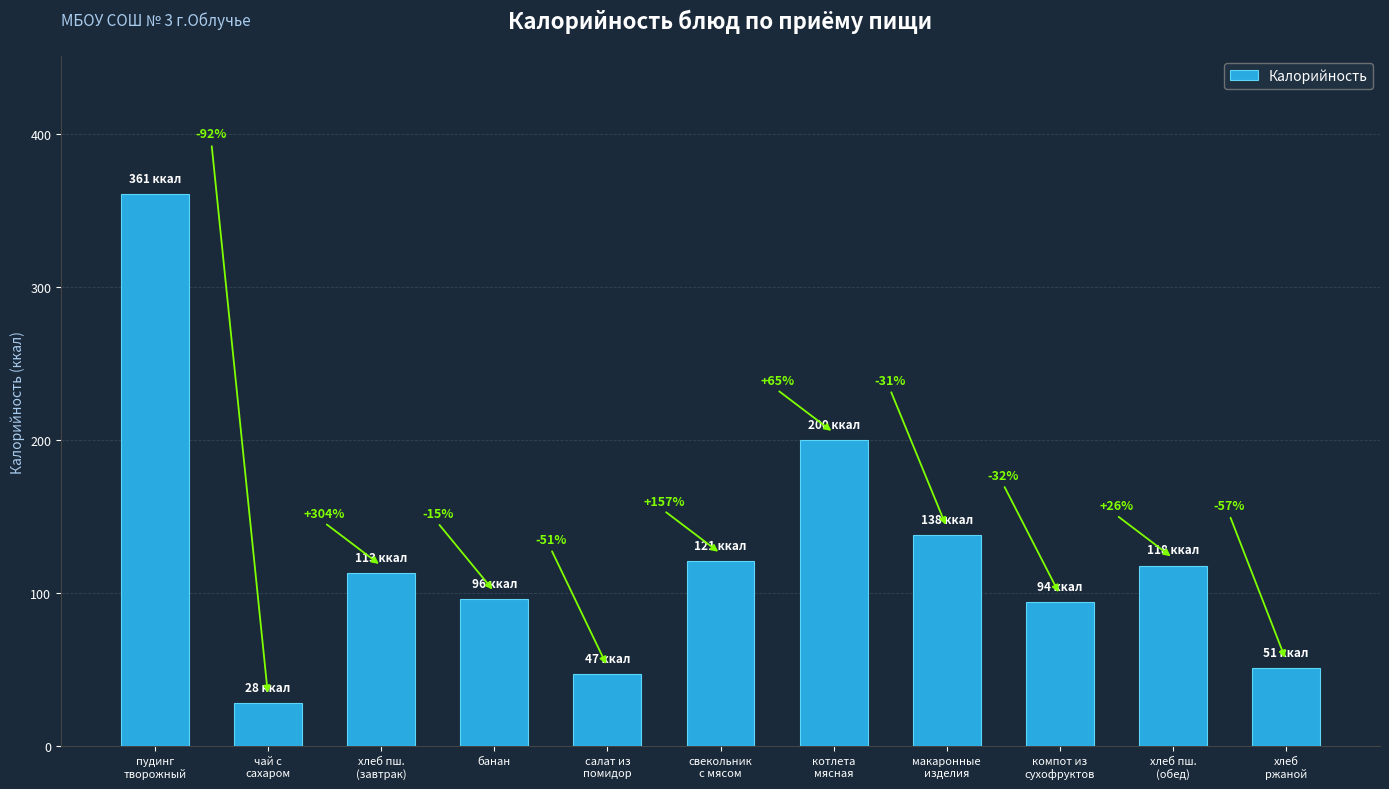

How many bars are there in total?

11